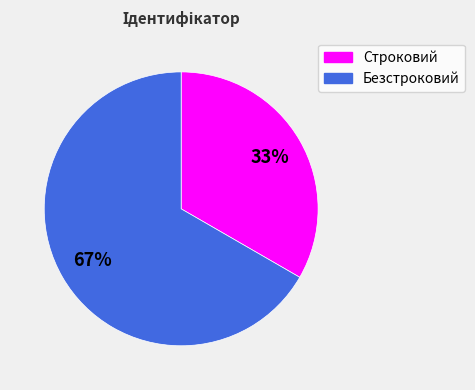

To the nearest percent, what percentage of the pie is Строковий?

33%